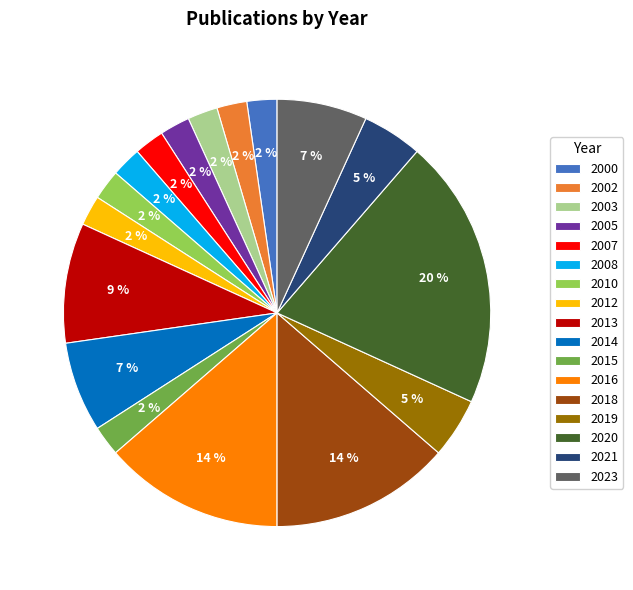

Which category has the biggest portion of the pie?

2020